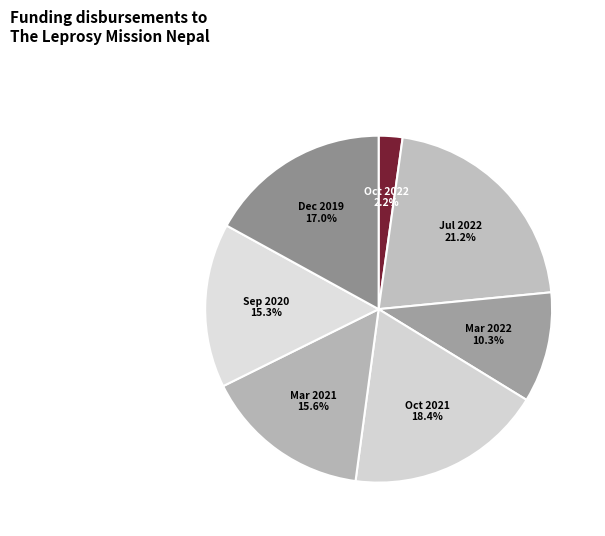

True or false: Jul 2022 accounts for 21% of the total.

True